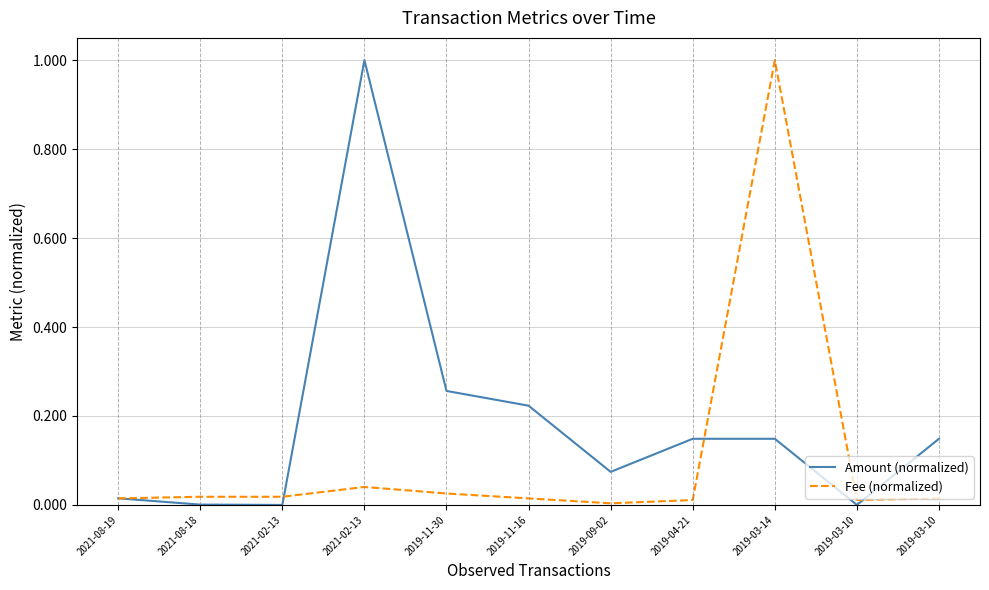

What is the highest value of the Fee (normalized) series?

1.0